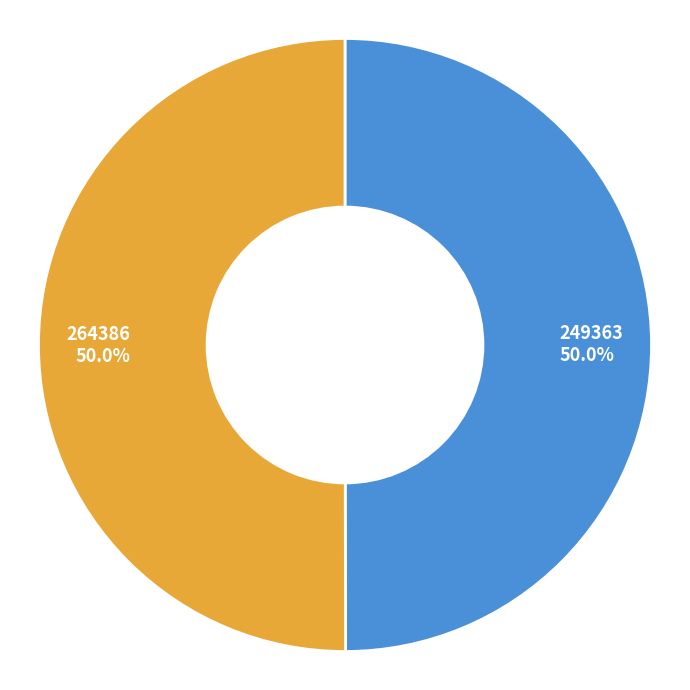

Approximately how many times larger is the value at 264386 compared to 249363?

1.0